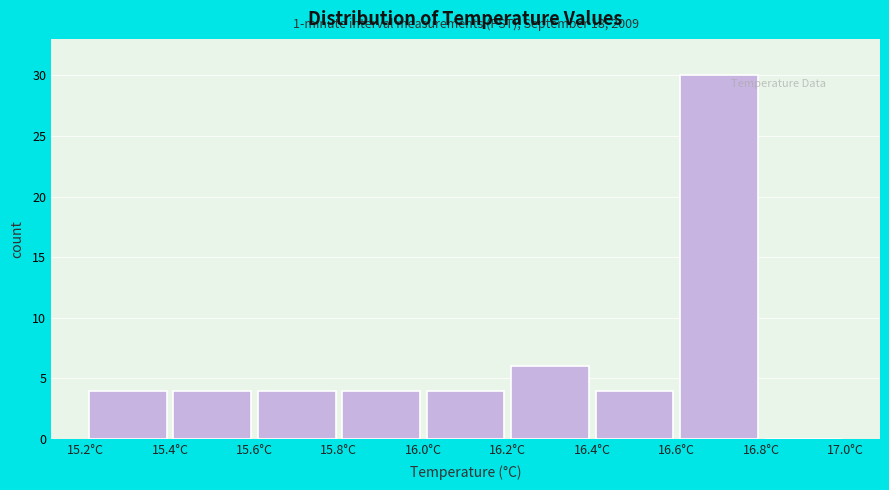

Which range on the x-axis has the tallest bar?

16.6 to 16.8